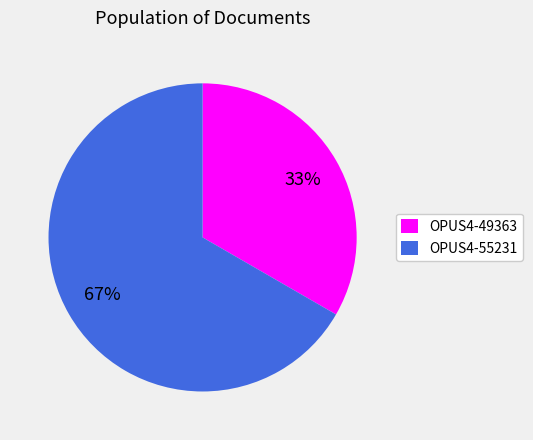

To the nearest percent, what is the average slice percentage?

50%